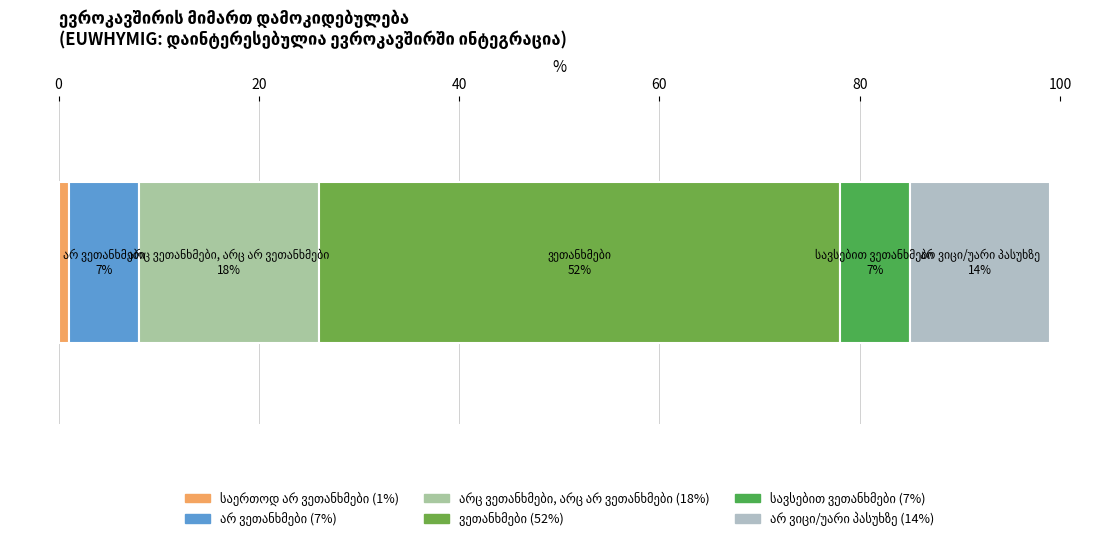

What is the label of the 6th bar from the right?

საერთოდ არ ვეთანხმები